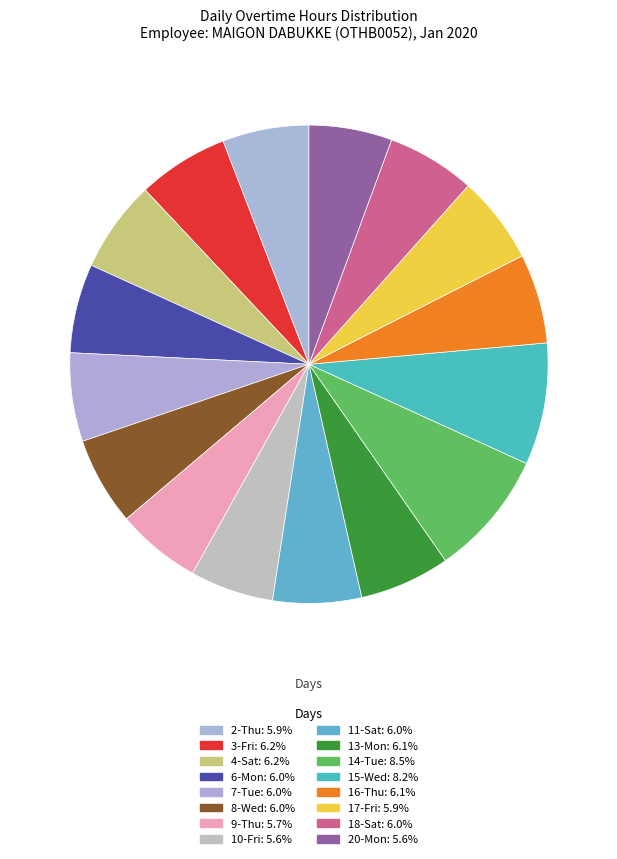

Count the number of slices in the pie.

16